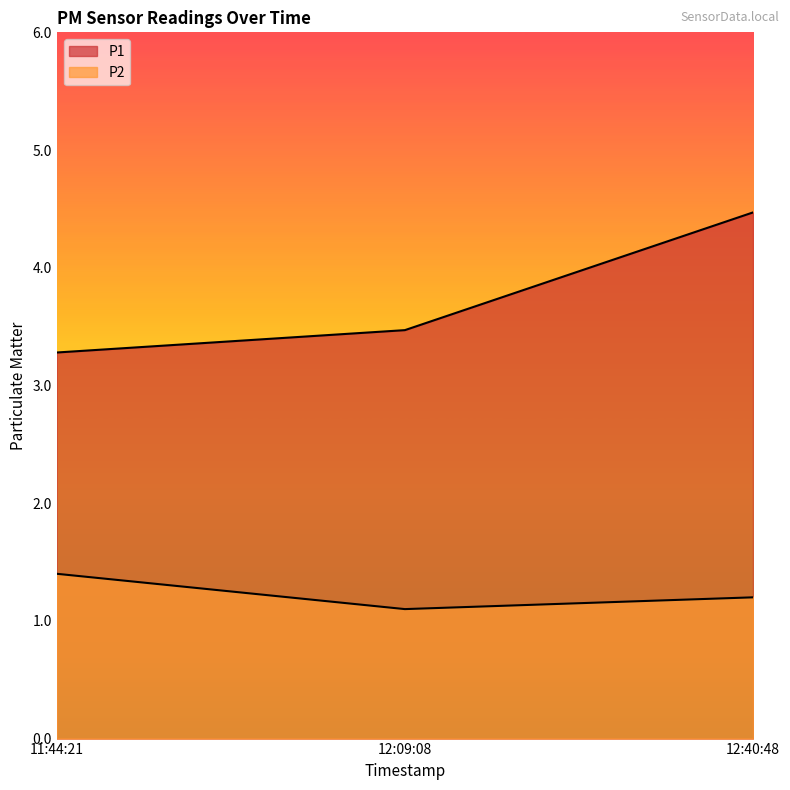

True or false: P1 has a value of 5.1 at 12:09:08.

False